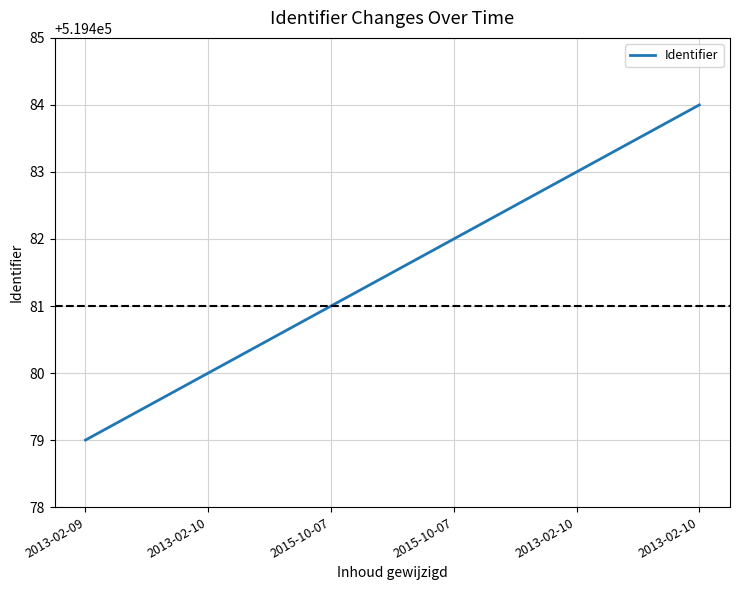

What is the sum of all values?

3116889